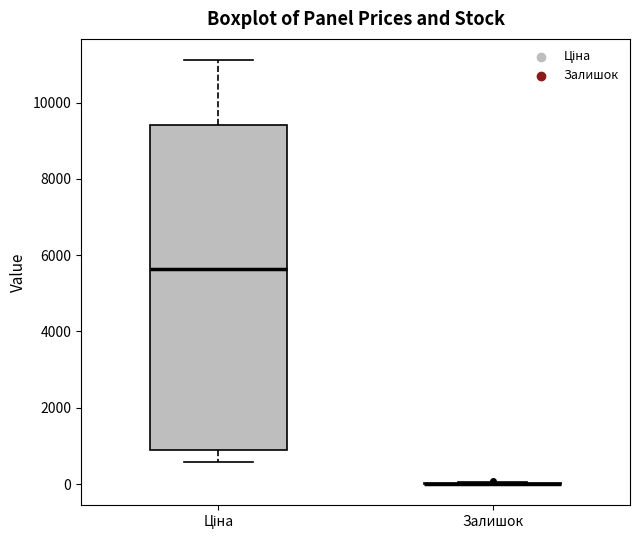

Which box is the tallest, from its lower edge to its upper edge?

Ціна